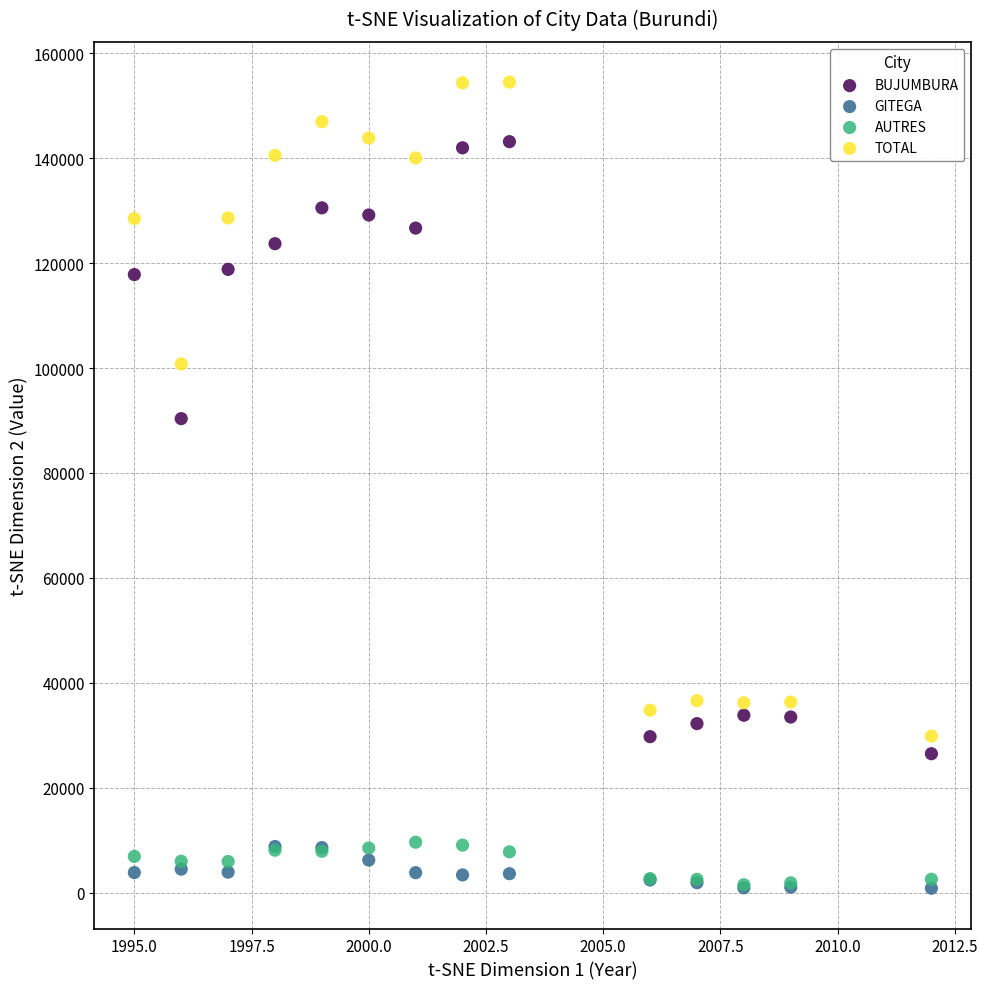

Across all series, what Y value is closest to 77674?

90365